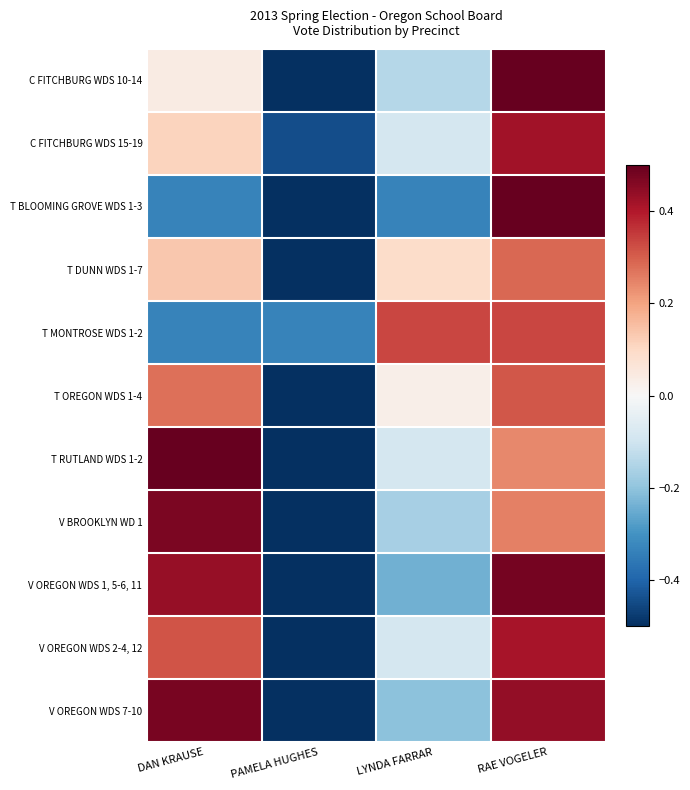

Which series changed the most between DAN KRAUSE and PAMELA HUGHES?

T RUTLAND WDS 1-2